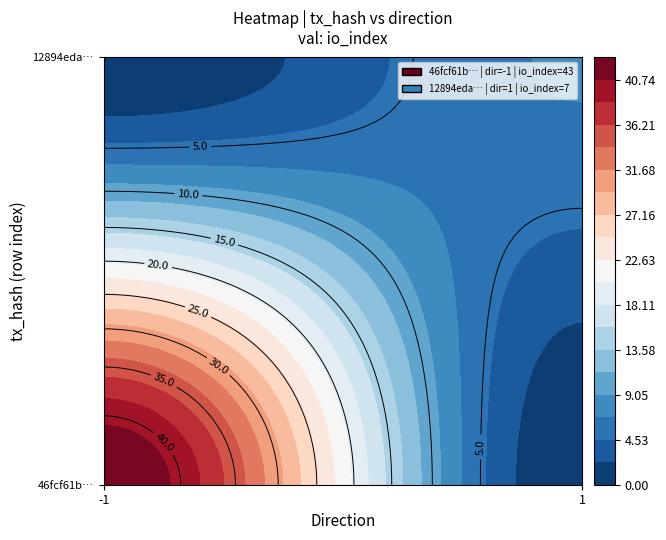

Reading left to right, list all the values displayed in this chart.

46fcf61bc1fc060e86da976442bfe7ab9b659e2: direction=-1	io_index=43
12894edaefb2da5ff3e8ca3eec8ace41cf3430c: direction=1	io_index=7